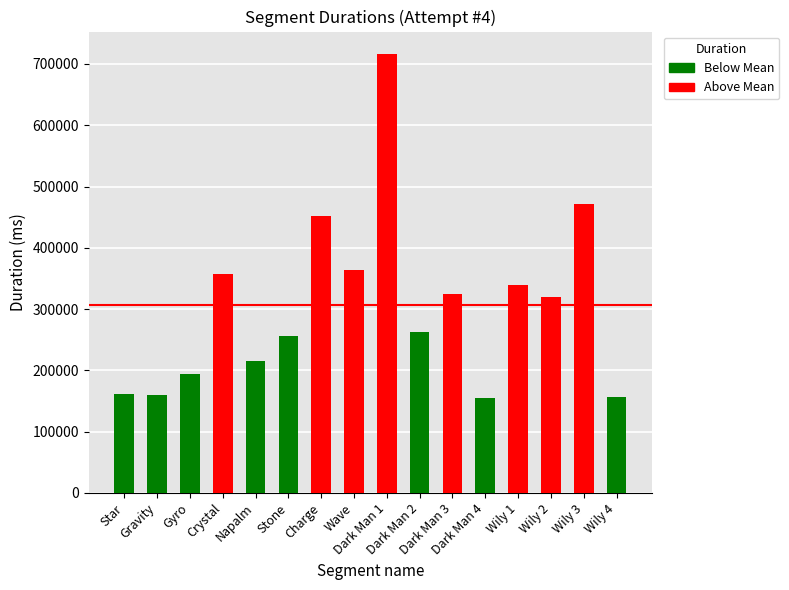

At how many categories does at least one series exceed 589217?

1